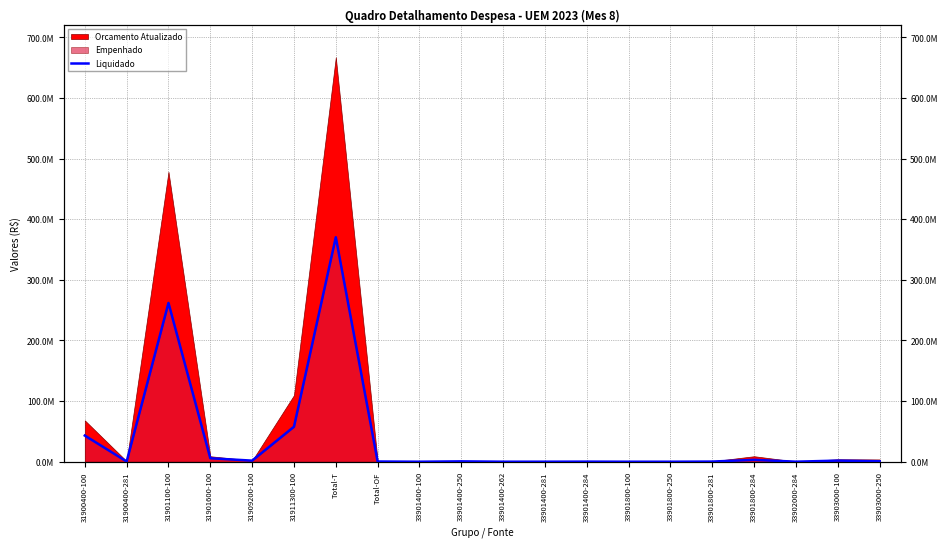

The value at 33901800-250 is 22016.9. True or false?

True